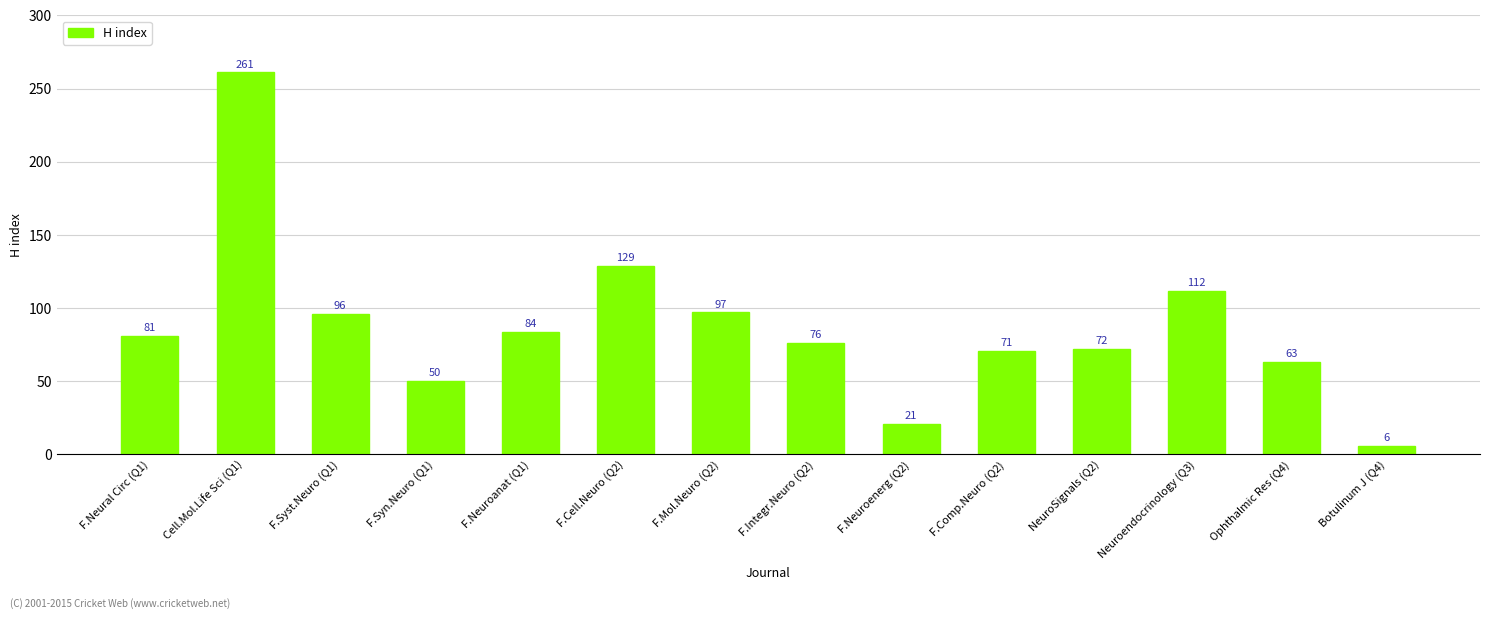

How many values are below 81?

7